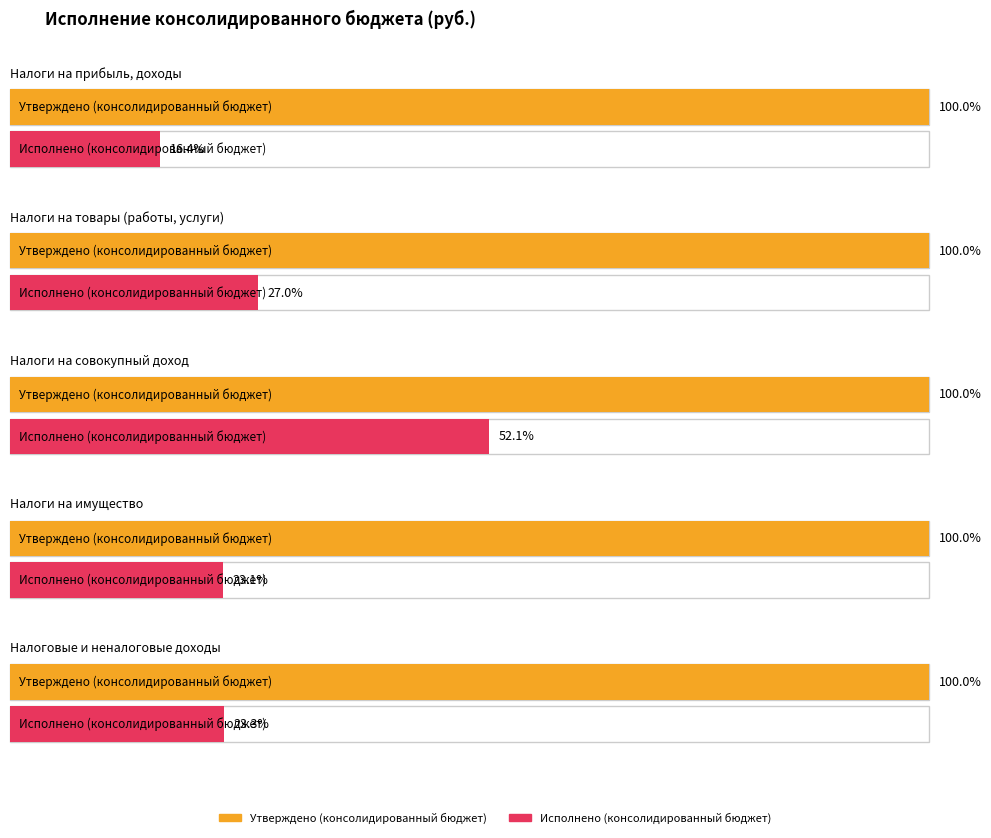

At Налоги на прибыль, доходы, list the series in order from smallest to largest.

Исполнено (консолидированный бюджет), Утверждено (консолидированный бюджет)